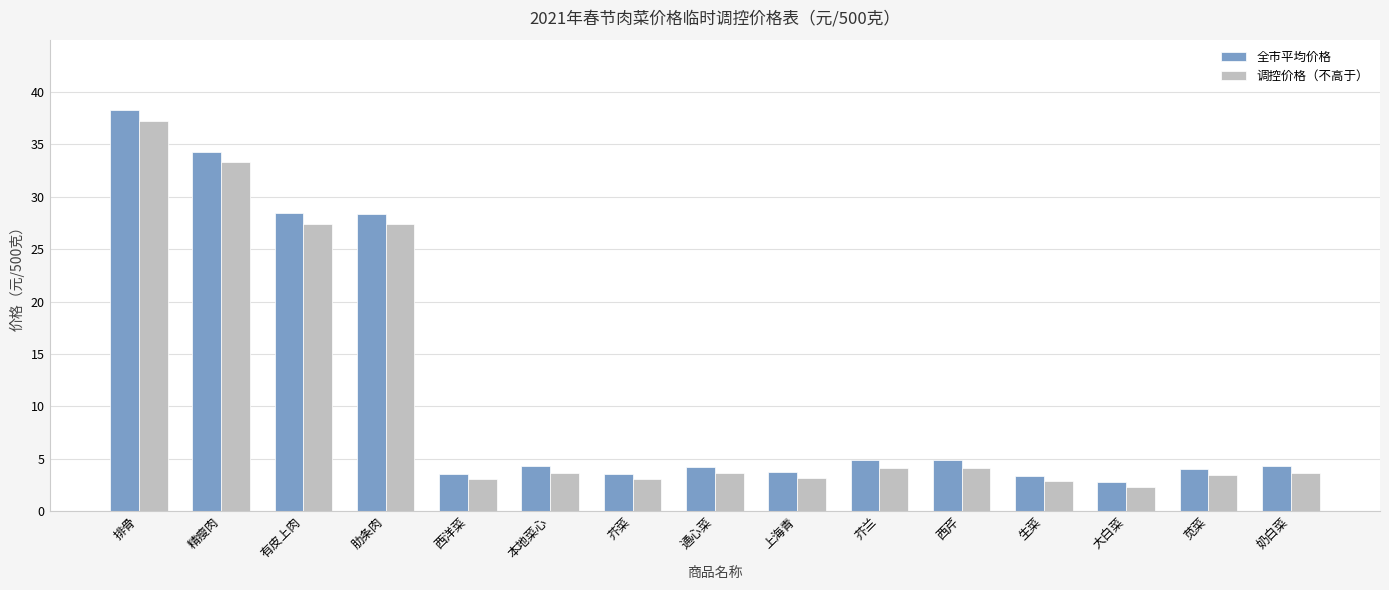

What is the difference between the 调控价格（不高于） values at 大白菜 and 精瘦肉?

31.0